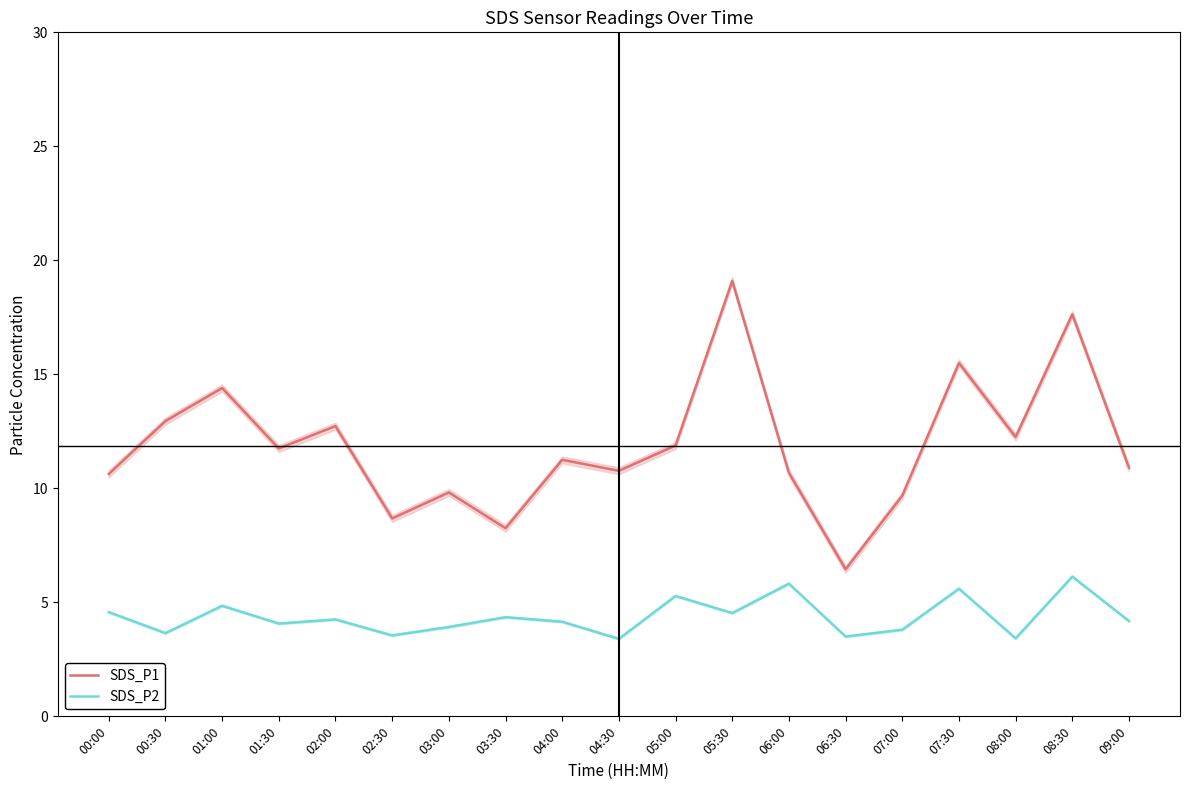

What is the average value of the SDS_P1 series?

11.9